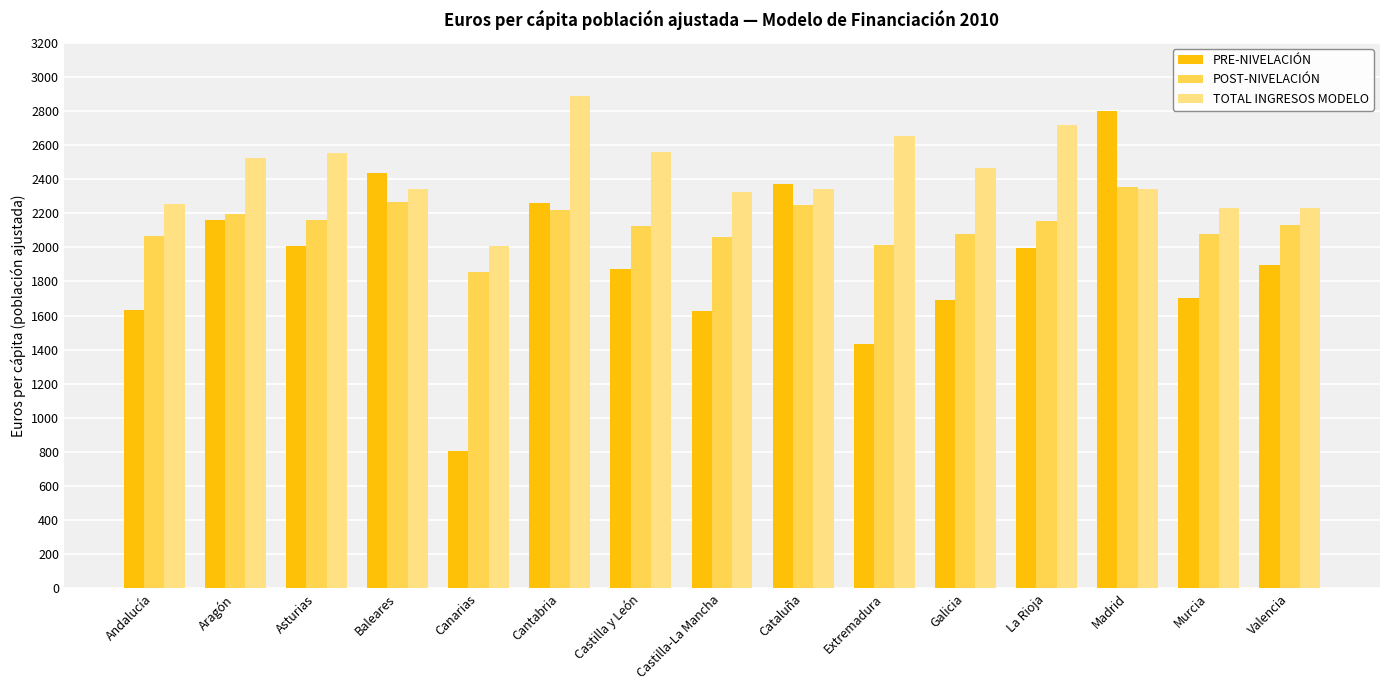

Are the bars horizontal?

No